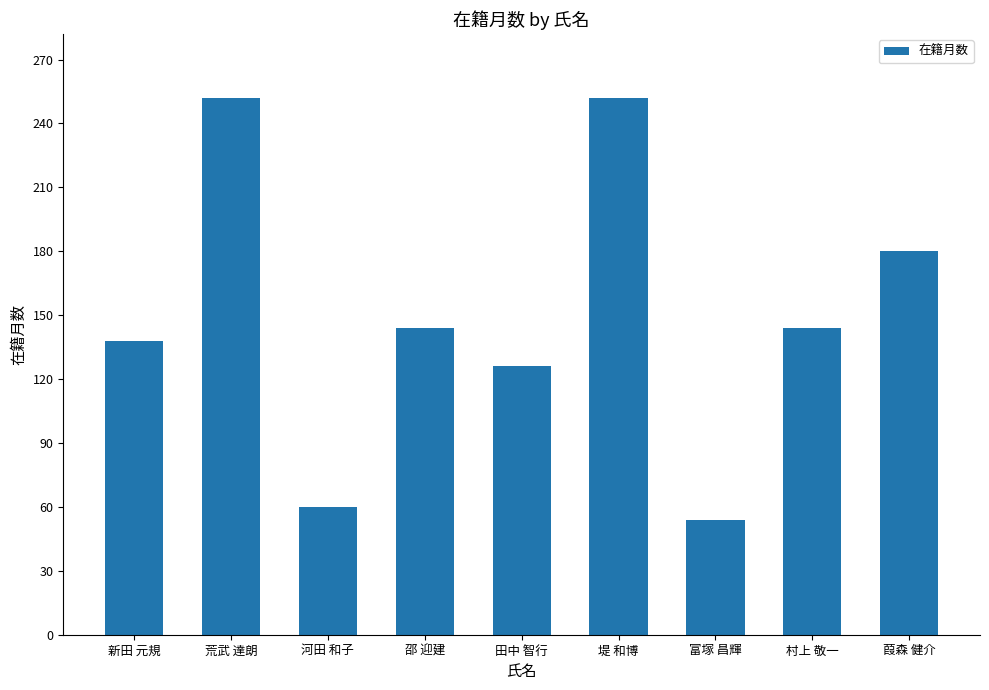

What is the difference between the maximum and second lowest values?

192